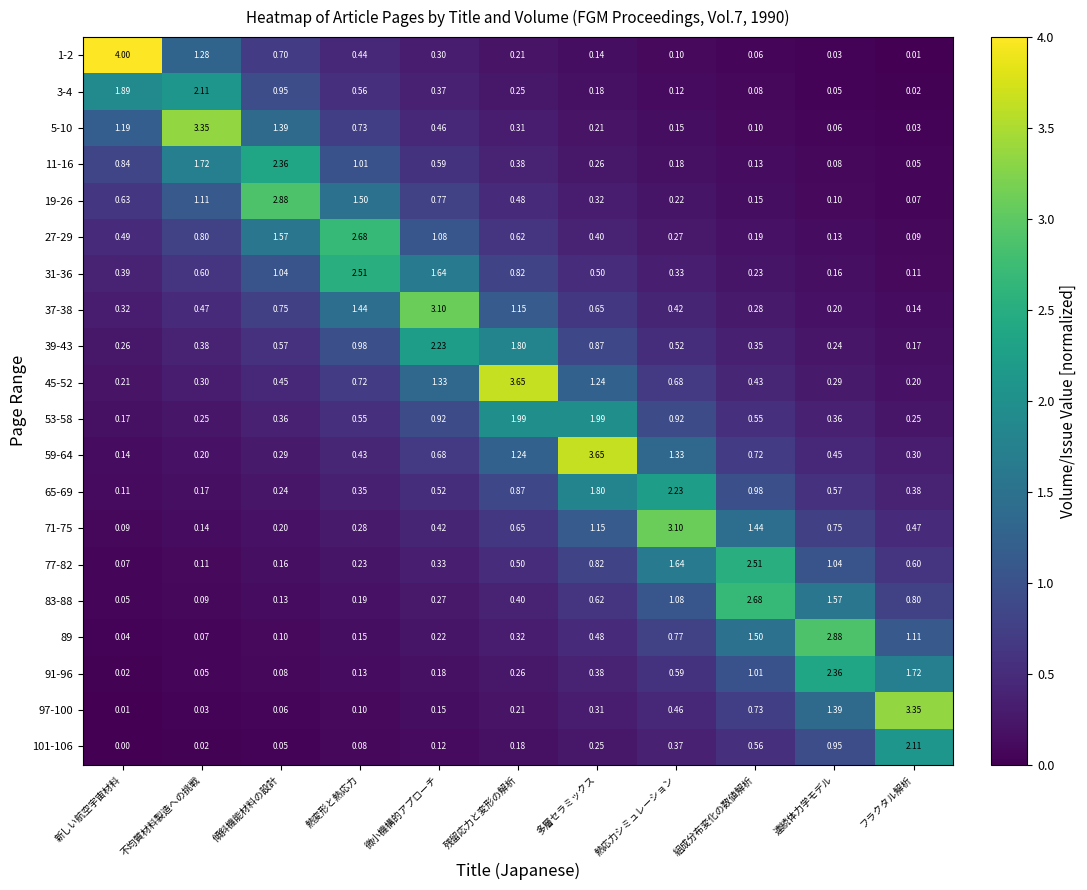

Which series has the largest total across all categories?

45-52